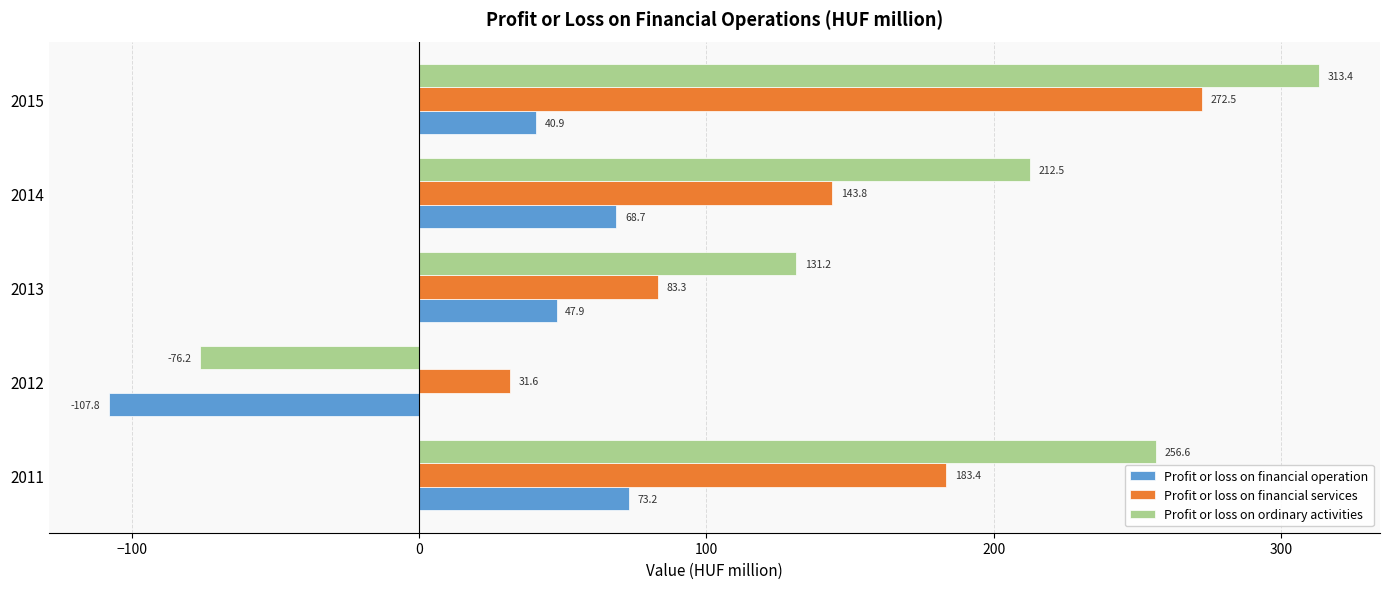

Which series has the largest total across all categories?

Profit or loss on ordinary activities